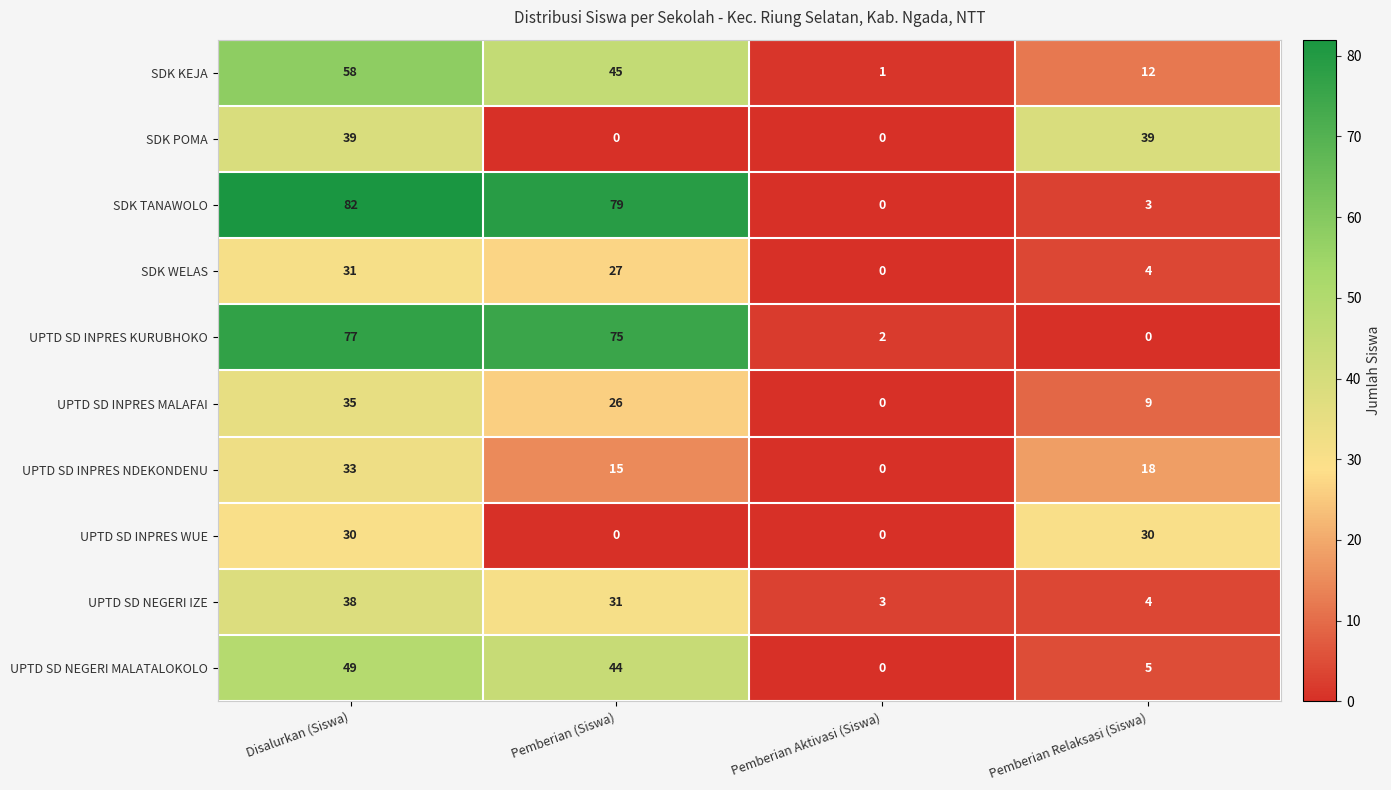

At which label is UPTD SD INPRES KURUBHOKO closest to 38?

Pemberian Aktivasi (Siswa)